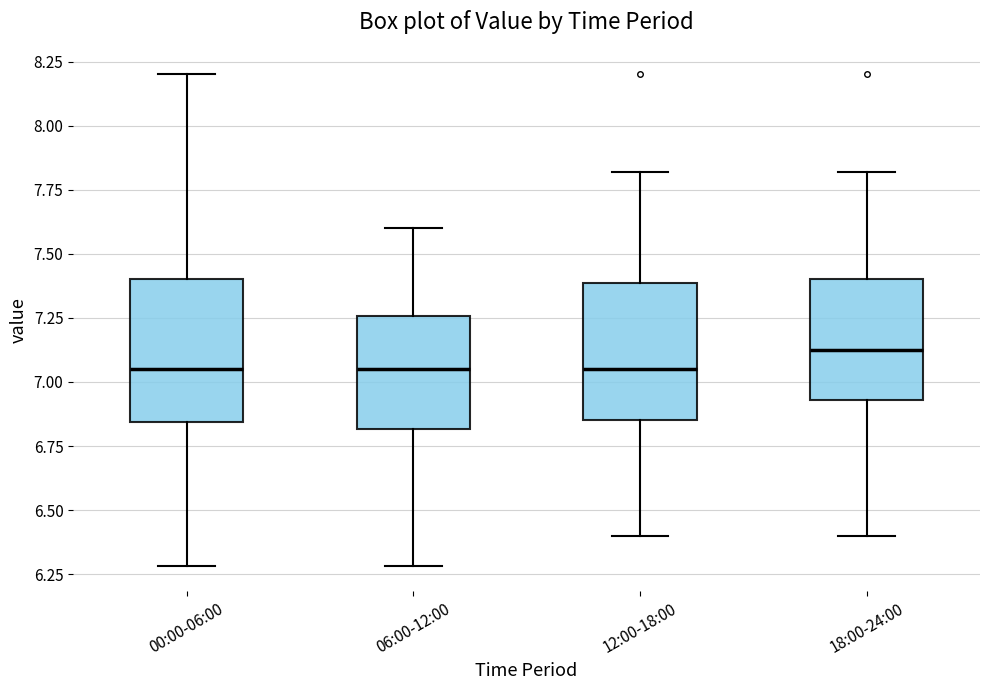

Reading left to right, read every box against the y-axis: the position of its median line, the range the box covers, and the ends of its whiskers. The values are not printed on the chart, so give them approximately, as read against the axis.

00:00-06:00: median 7.05, box 6.85 to 7.40, whiskers 6.30 to 8.20
06:00-12:00: median 7.05, box 6.80 to 7.25, whiskers 6.30 to 7.60
12:00-18:00: median 7.05, box 6.85 to 7.40, whiskers 6.40 to 7.80
18:00-24:00: median 7.15, box 6.95 to 7.40, whiskers 6.40 to 7.80